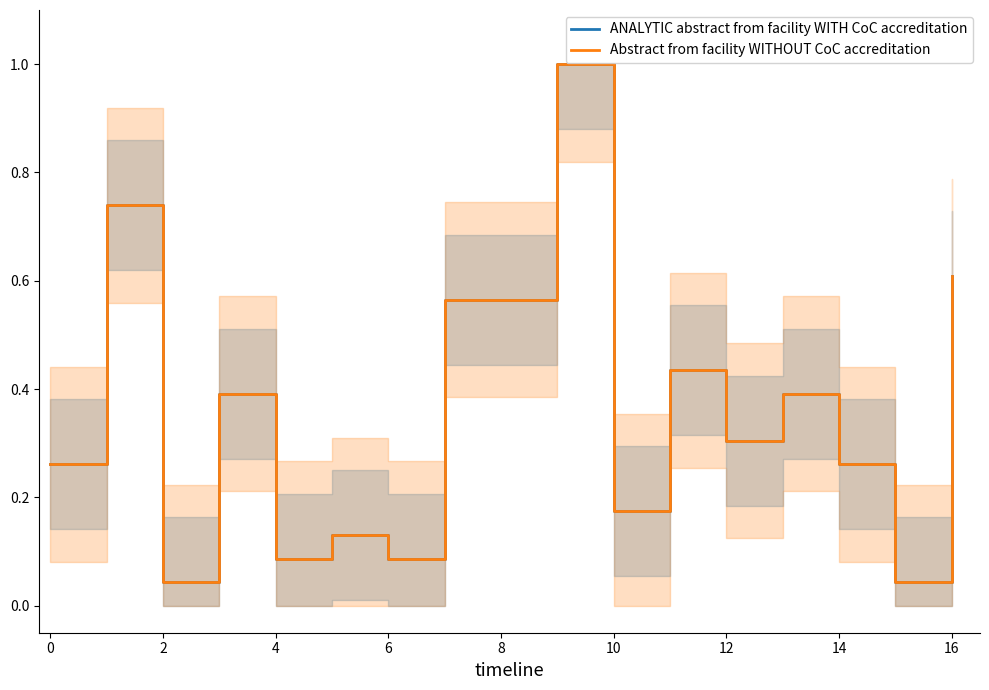

True or false: Abstract from facility WITHOUT CoC accreditation has a value of 0.4 at 16.

False